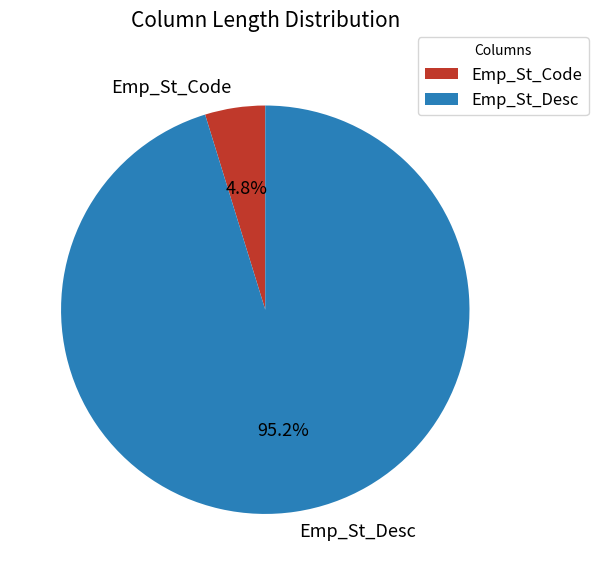

What percentage is the Emp_St_Code slice, to the nearest percent?

5%